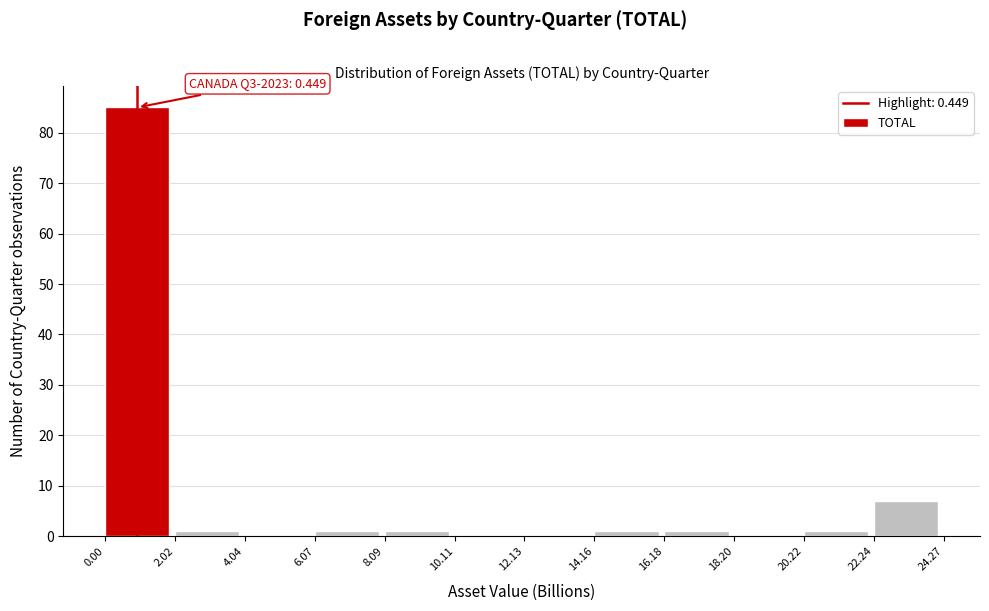

Over which range of the x-axis is the bar tallest?

0.00 to 2.02